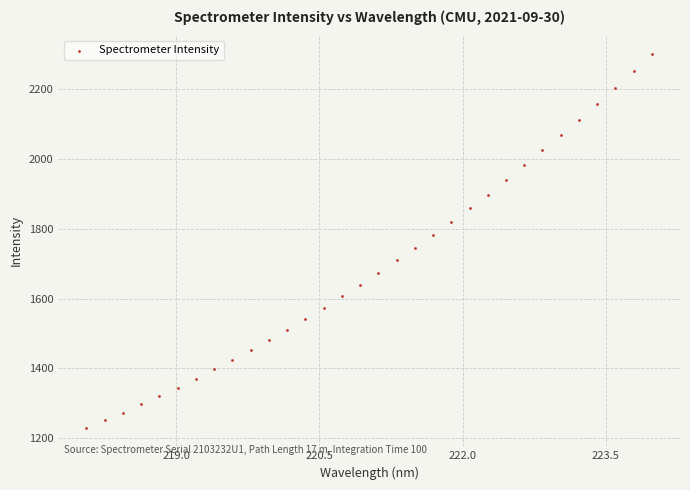

What is the range of Y values (max minus min)?

1071.0